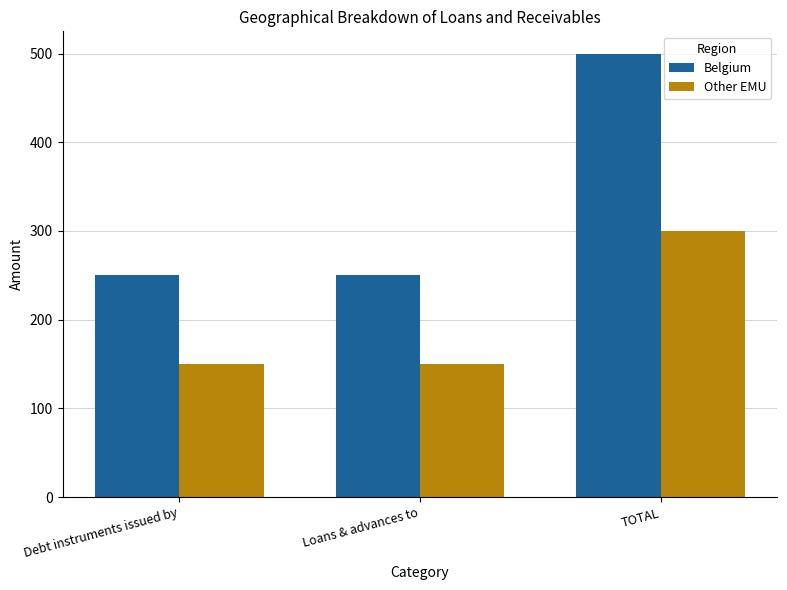

What position from the right is TOTAL?

1